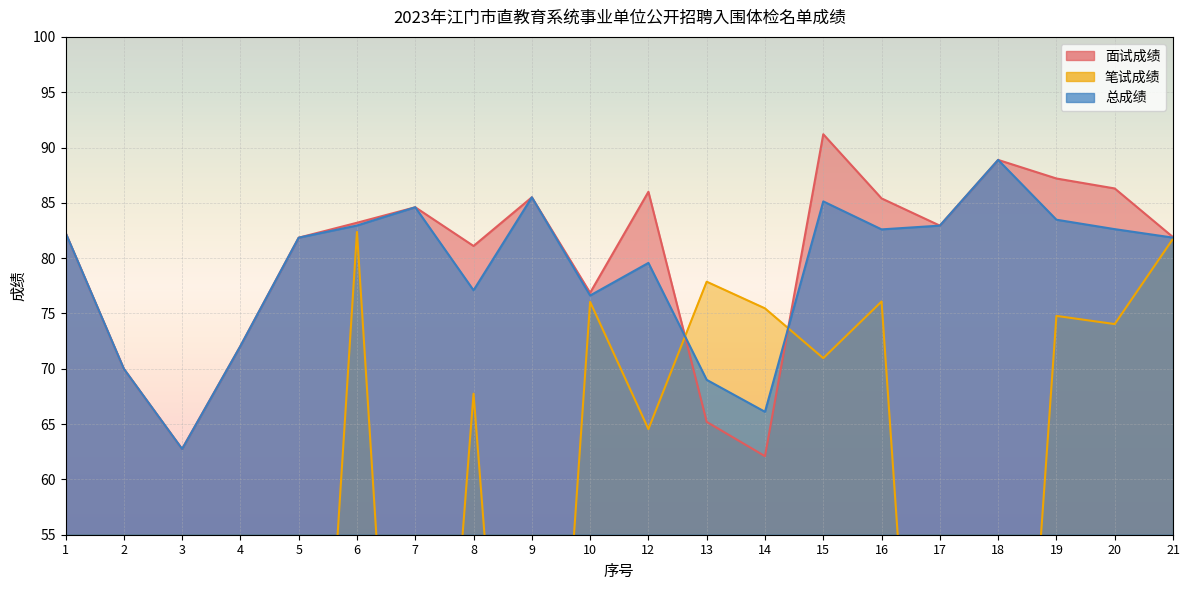

Which category has the highest value across all series?

15